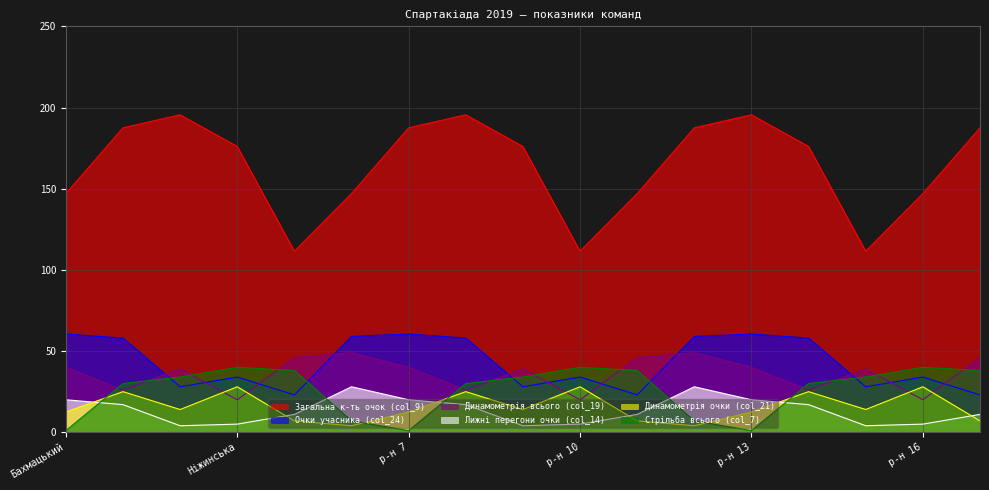

True or false: Лижні перегони очки (col_14) has more than 1 interior local peaks.

True